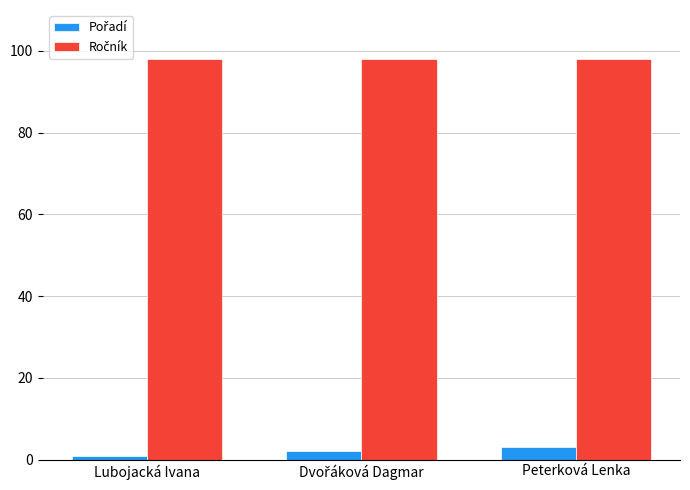

What is the greatest value displayed?

98